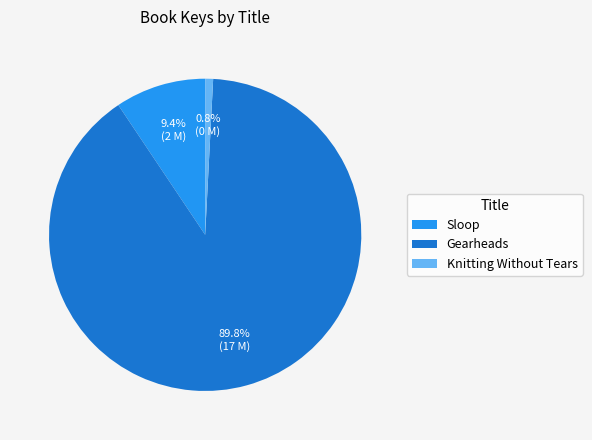

Between Knitting Without Tears and Sloop, which is larger?

Sloop